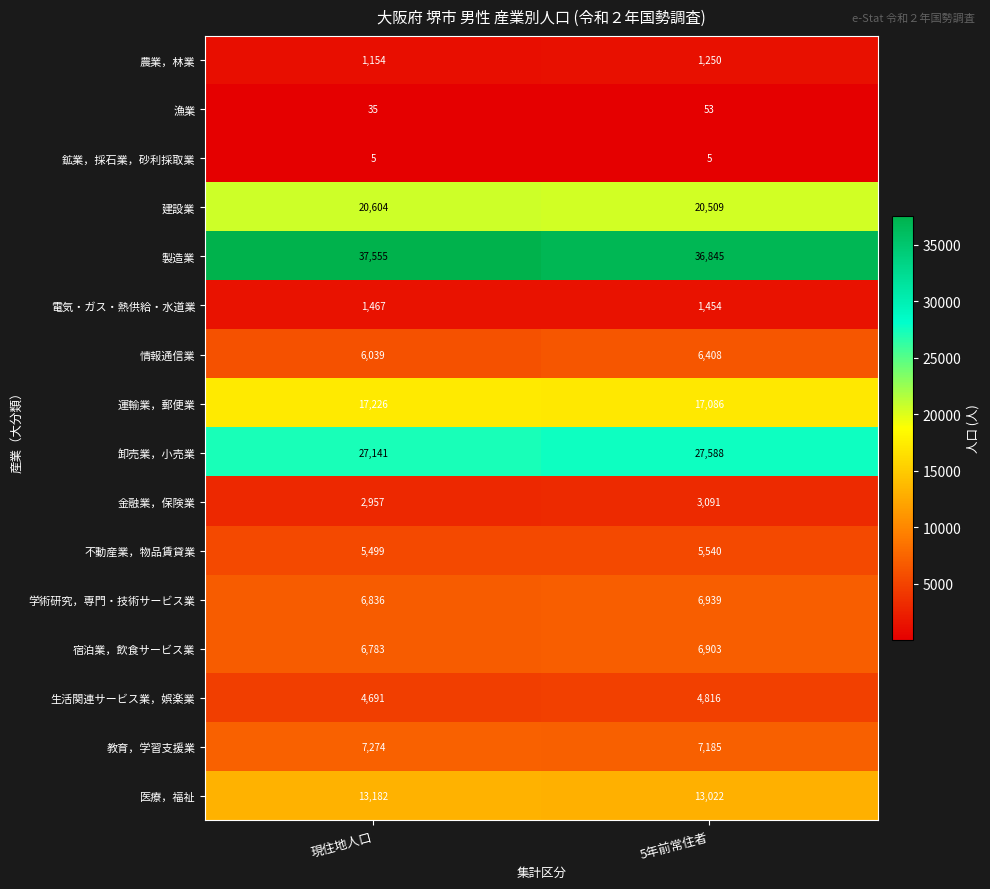

What is the average value of the 農業，林業 series?

1202